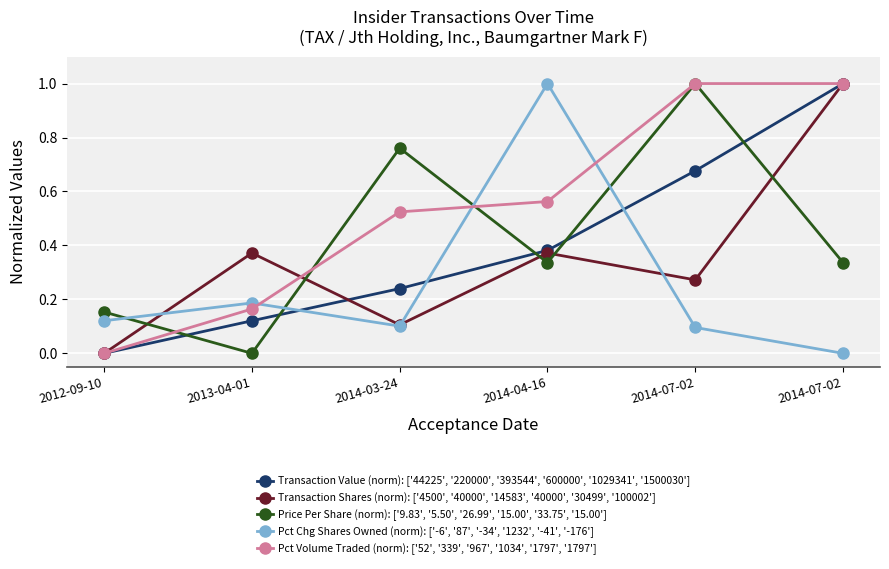

How many values in the Transaction Shares (norm): ['4500', '40000', '14583', '40000', '30499', '100002'] series exceed 0?

5